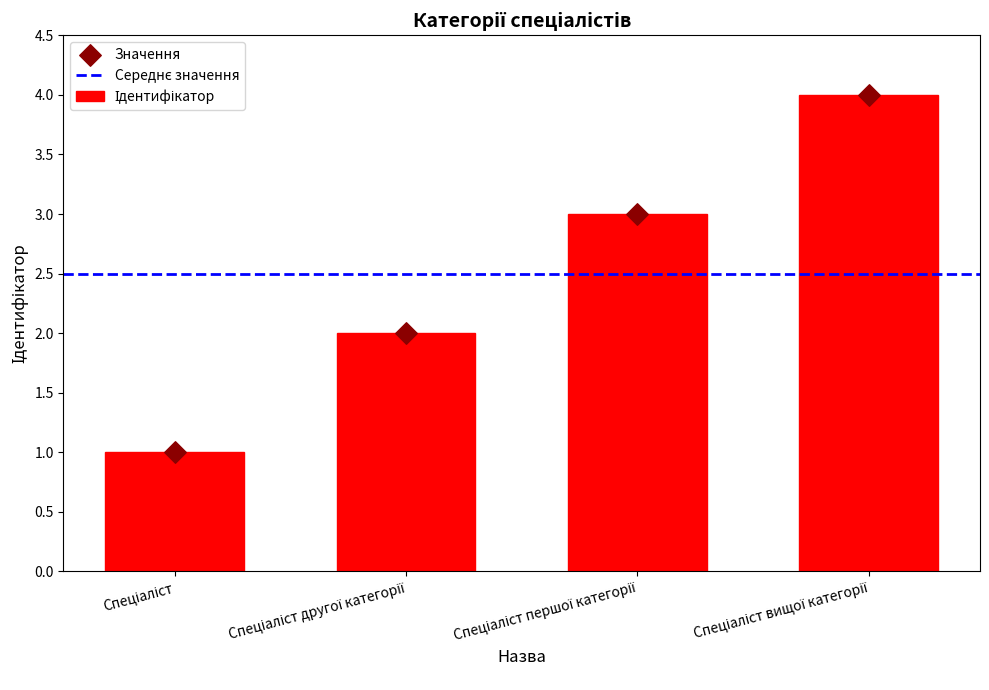

Approximately how many times larger is the value at Спеціаліст compared to Спеціаліст вищої категорії?

0.2